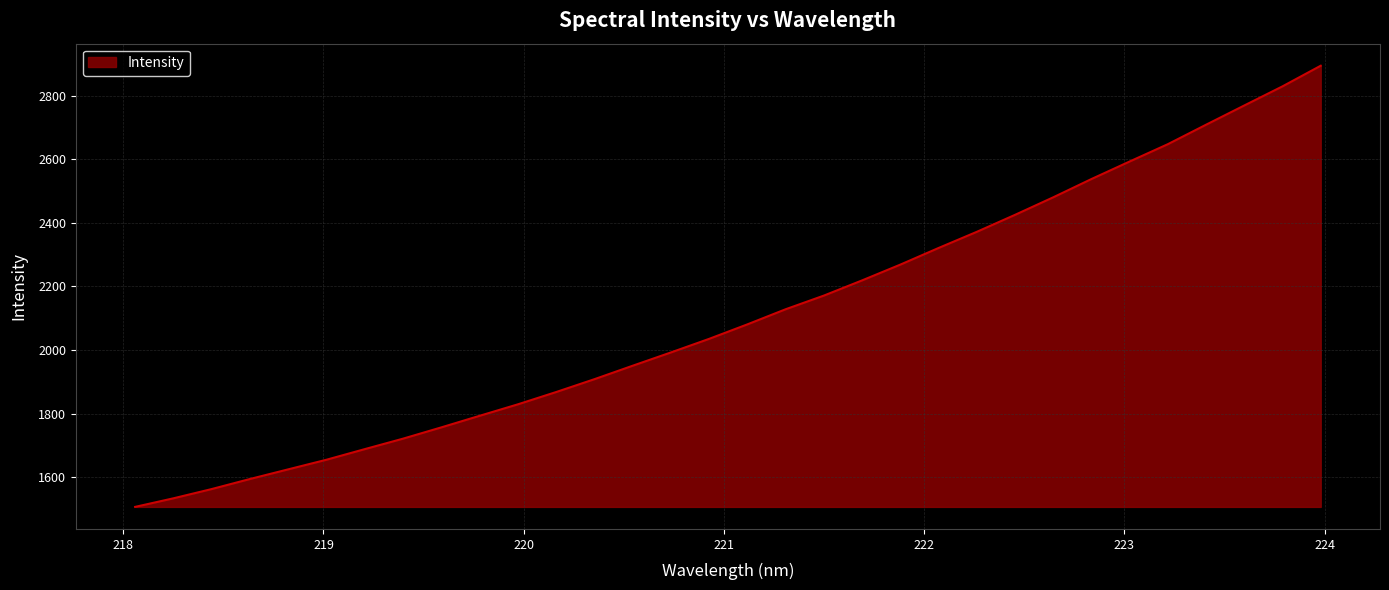

What is the difference between the maximum and minimum values?

1387.5